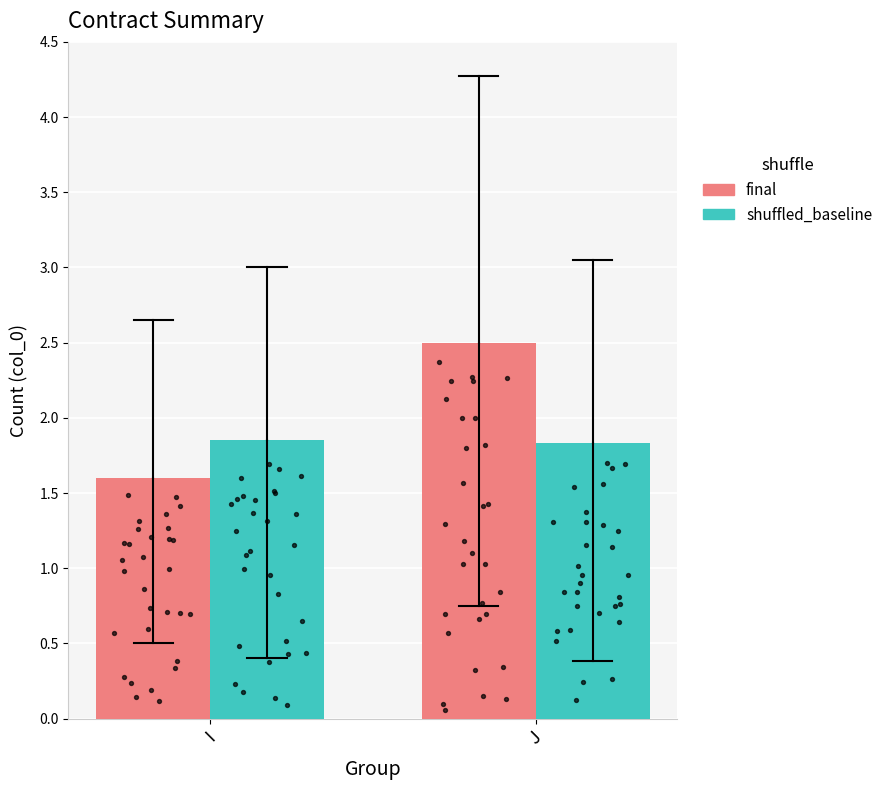

Which series has the largest total across all categories?

final